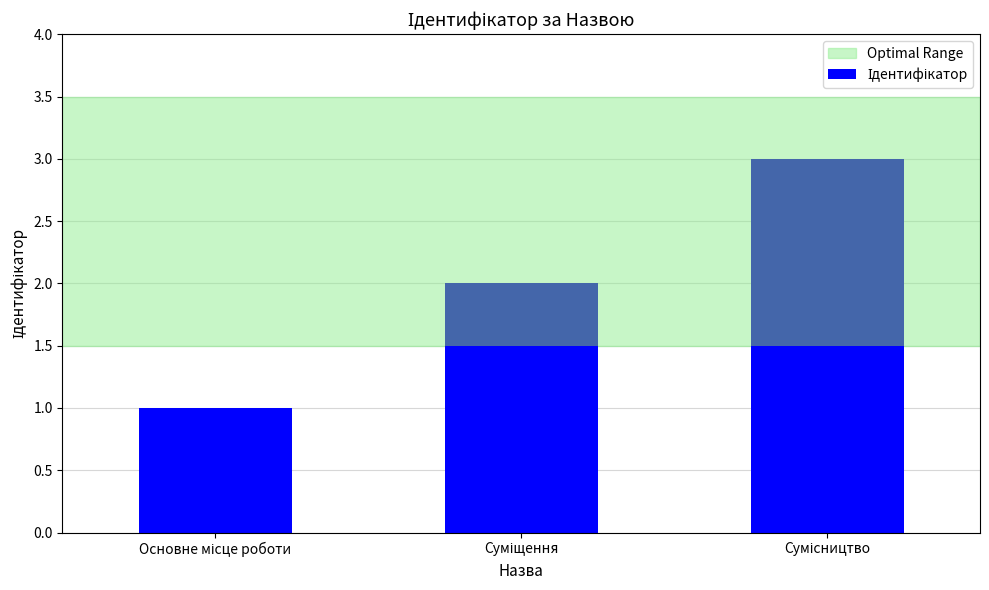

The value at Суміщення is 2. True or false?

True